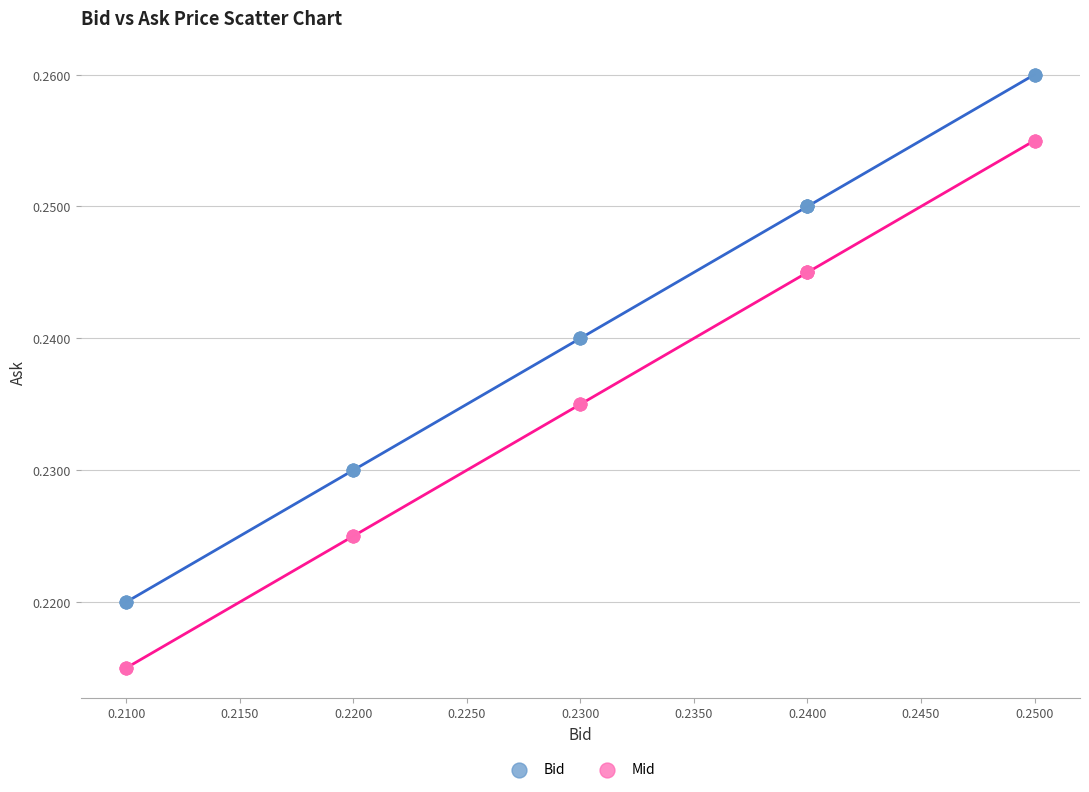

Which series reaches the maximum Y coordinate?

Bid